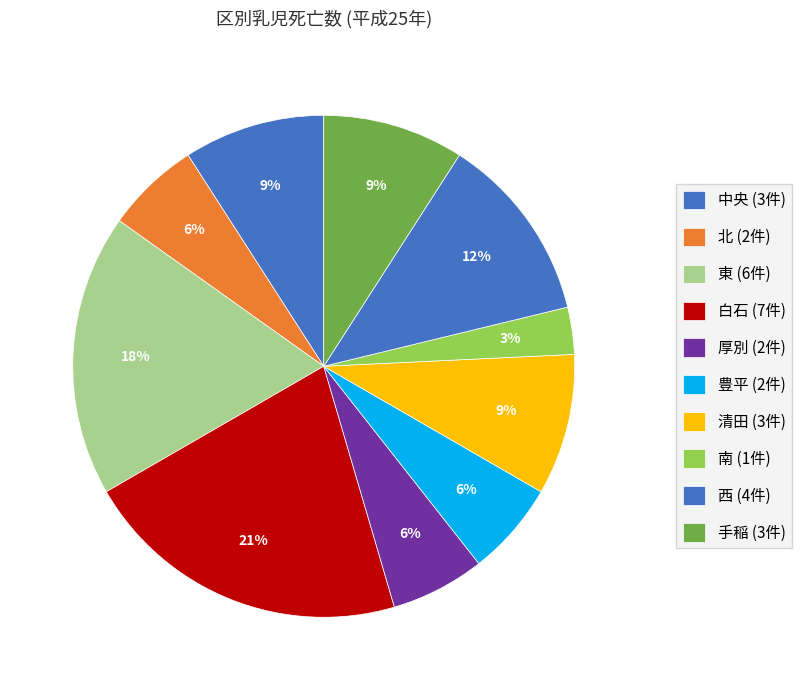

Which slice is the largest?

白石